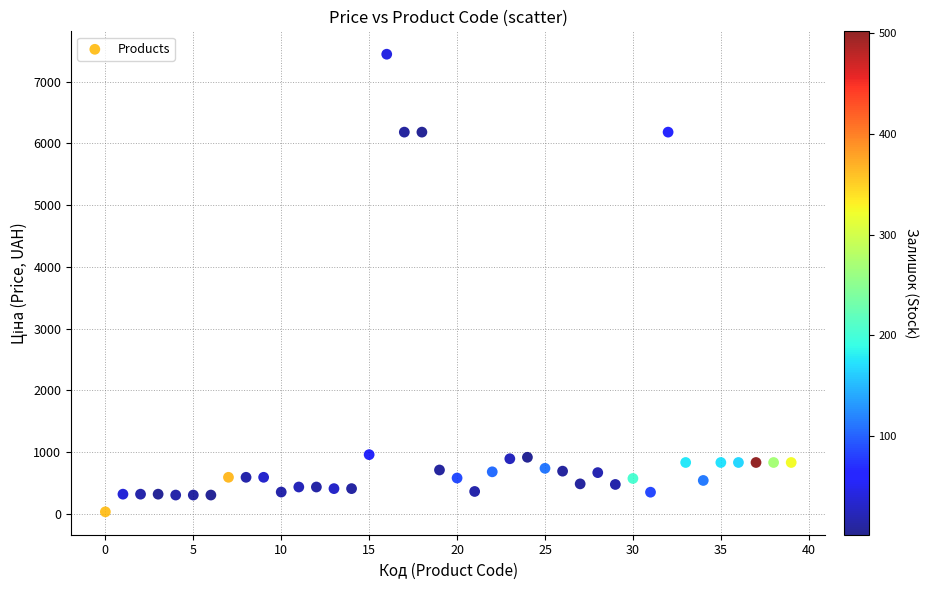

Count the number of points in this scatter plot.

40